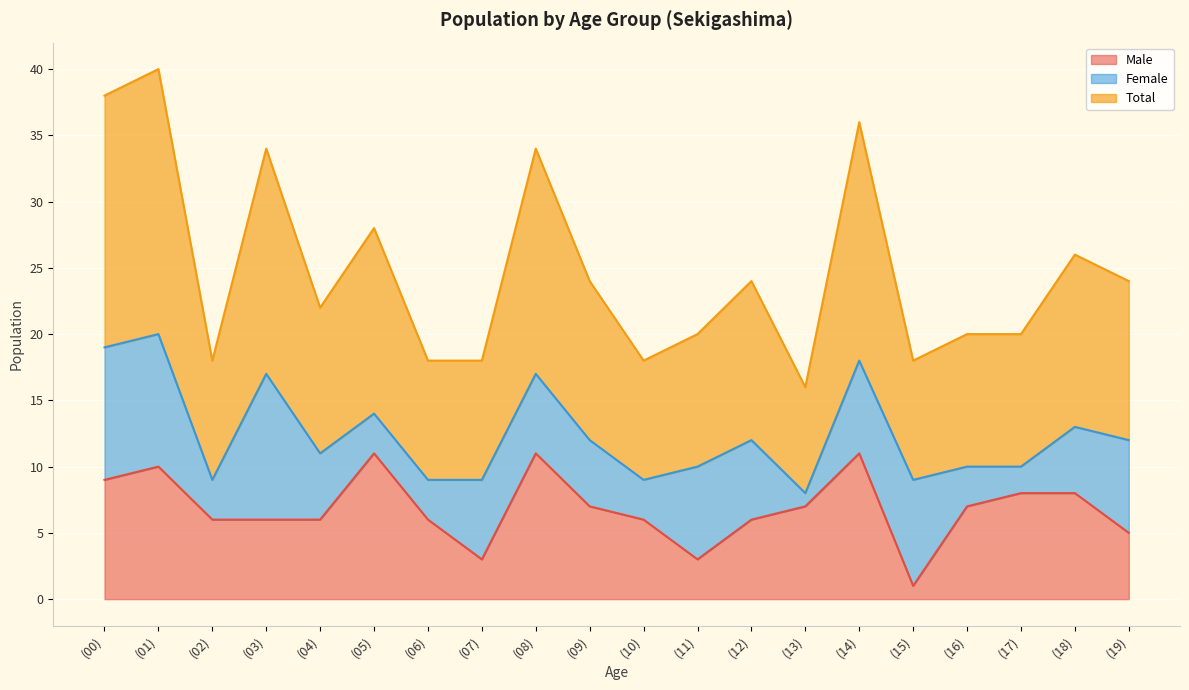

True or false: Male has a value of 3 at (07).

True